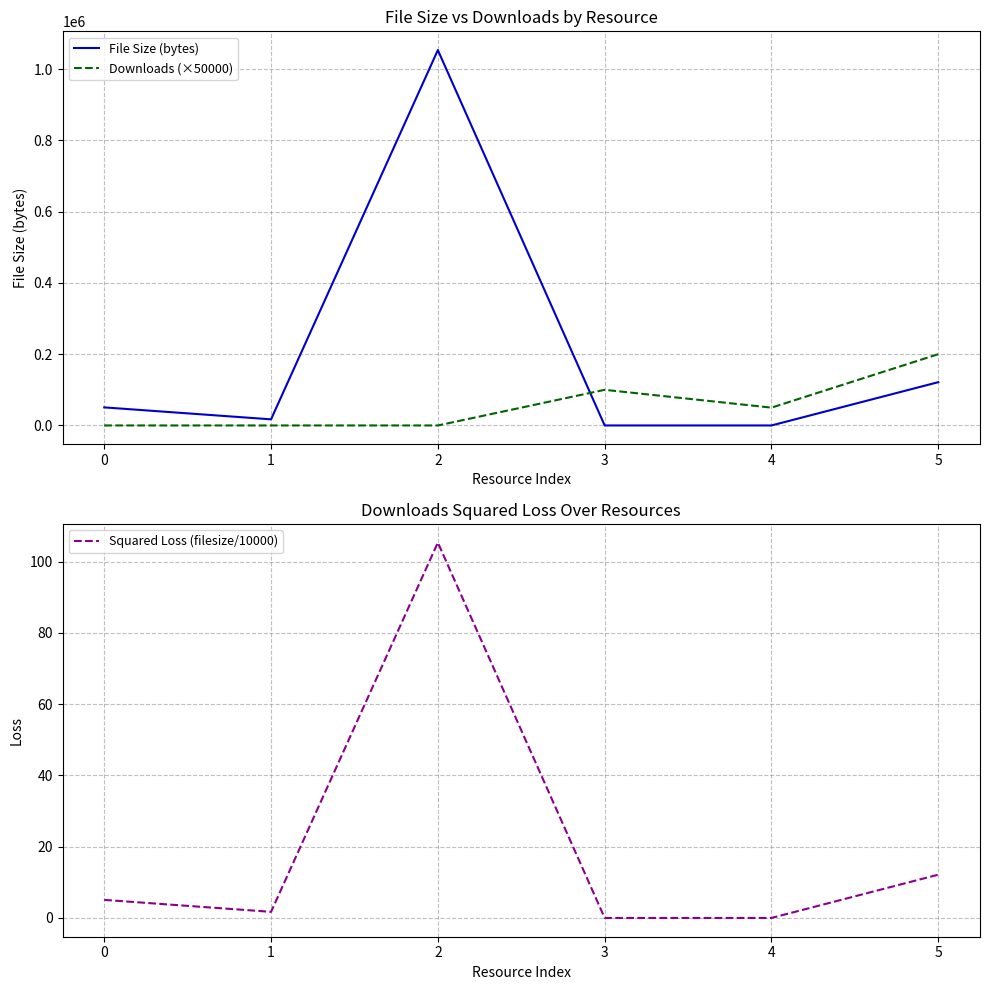

Which series has the widest spread of values?

File Size (bytes)